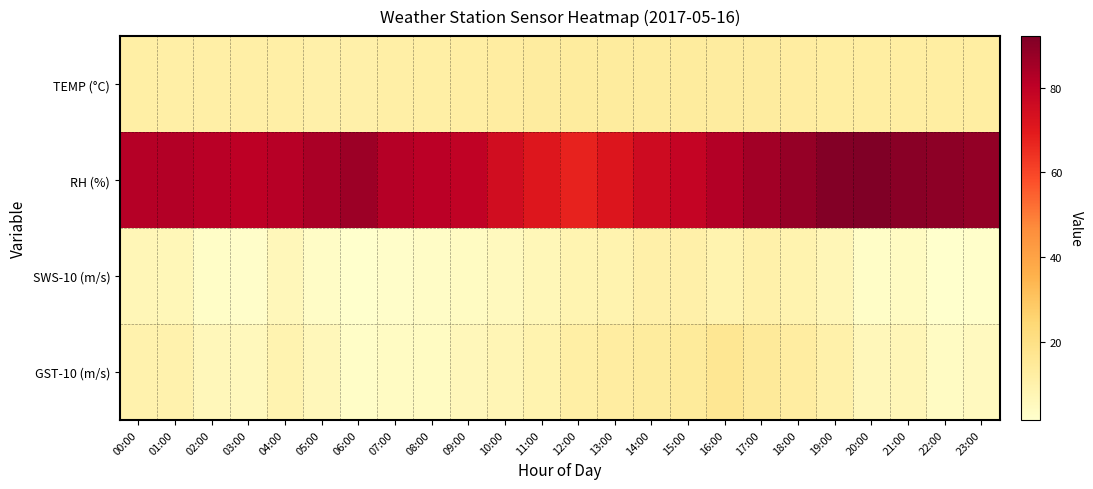

Between 23:00 and 02:00, which is larger?

23:00